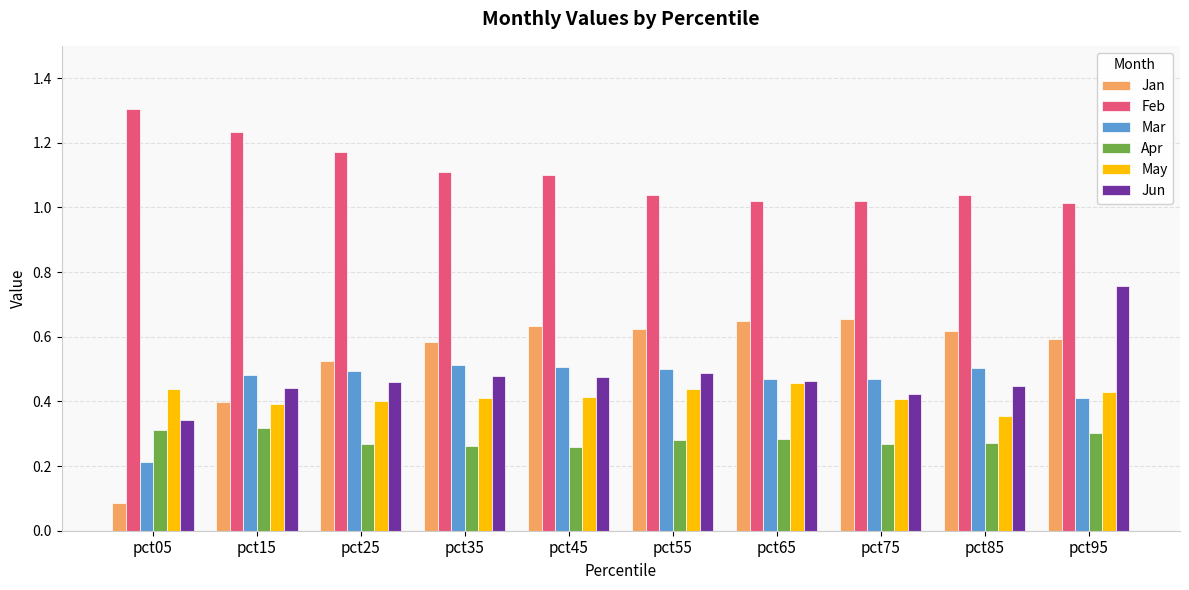

At which label does May reach its minimum?

pct85